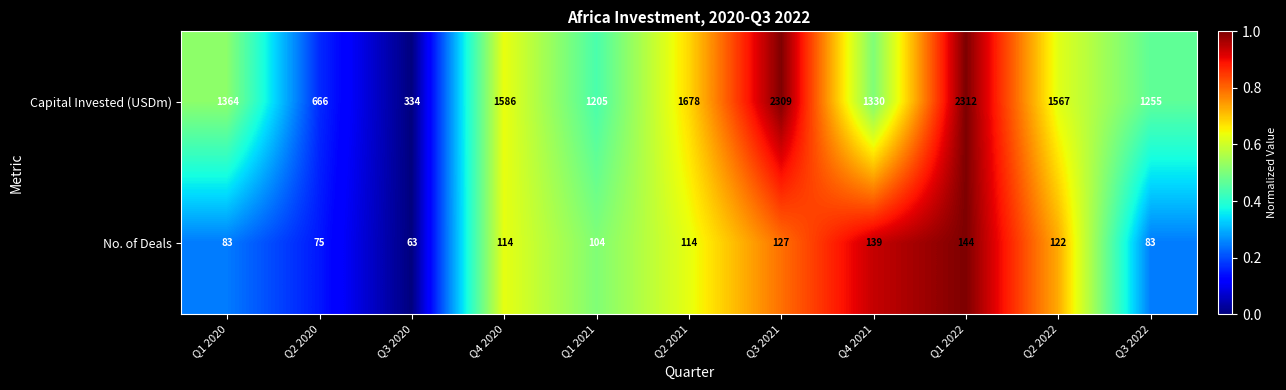

What is the minimum value for Capital Invested (USDm)?

334